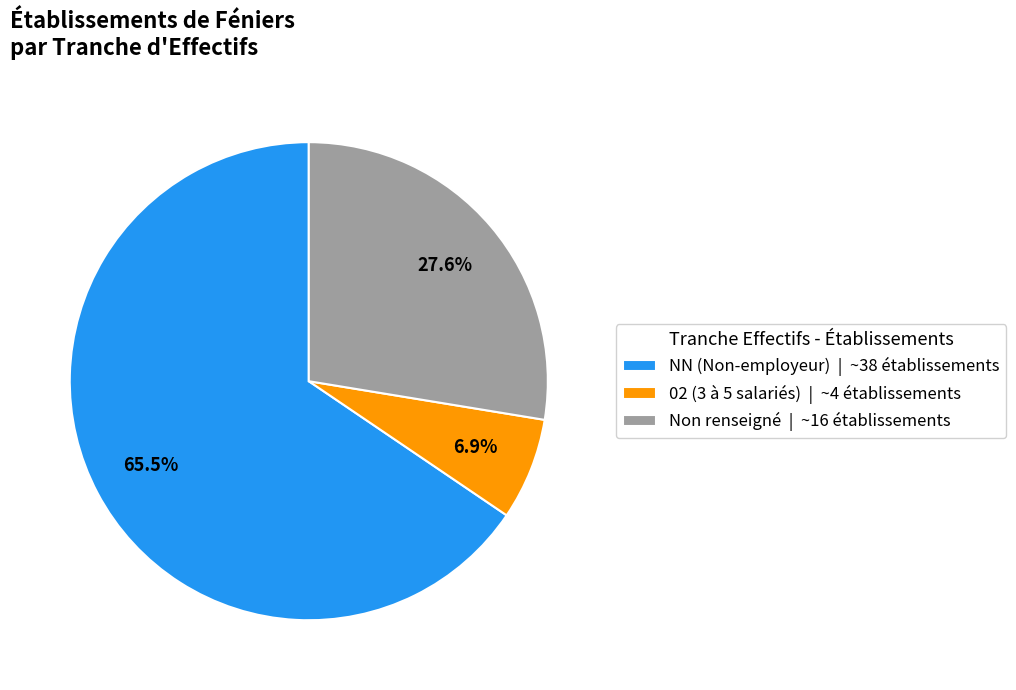

How many slices are in this pie chart?

3